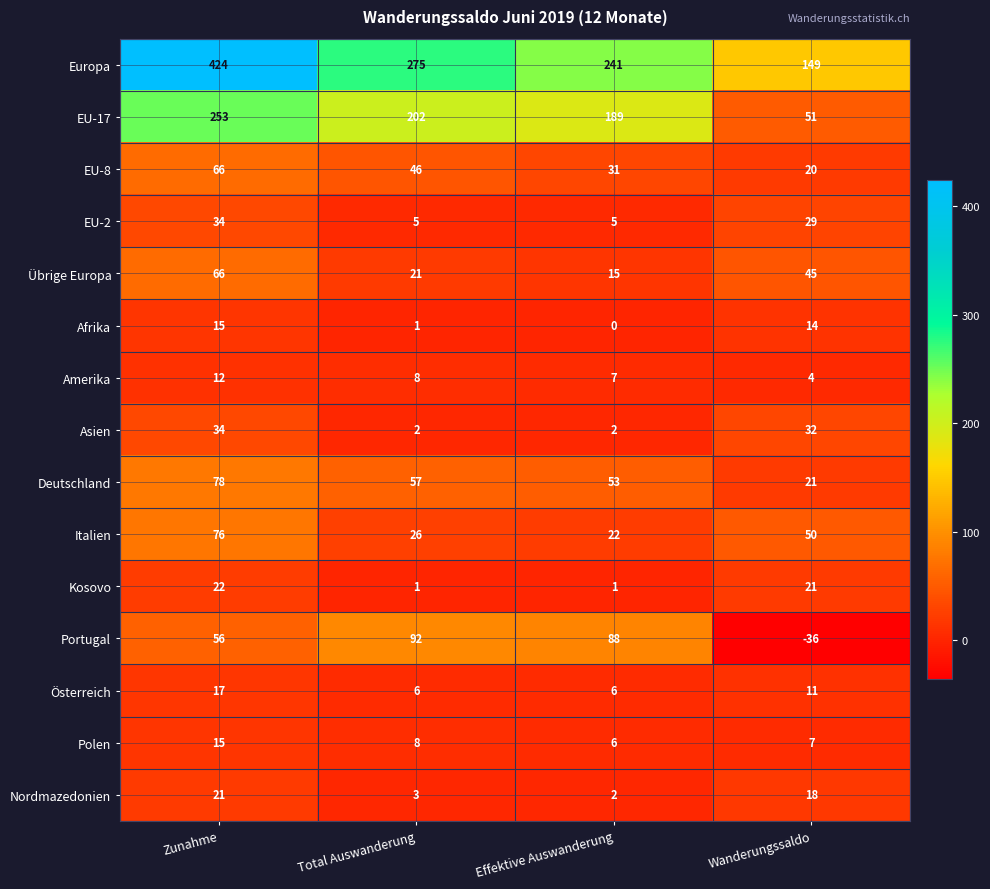

What is the maximum value shown in the chart?

424